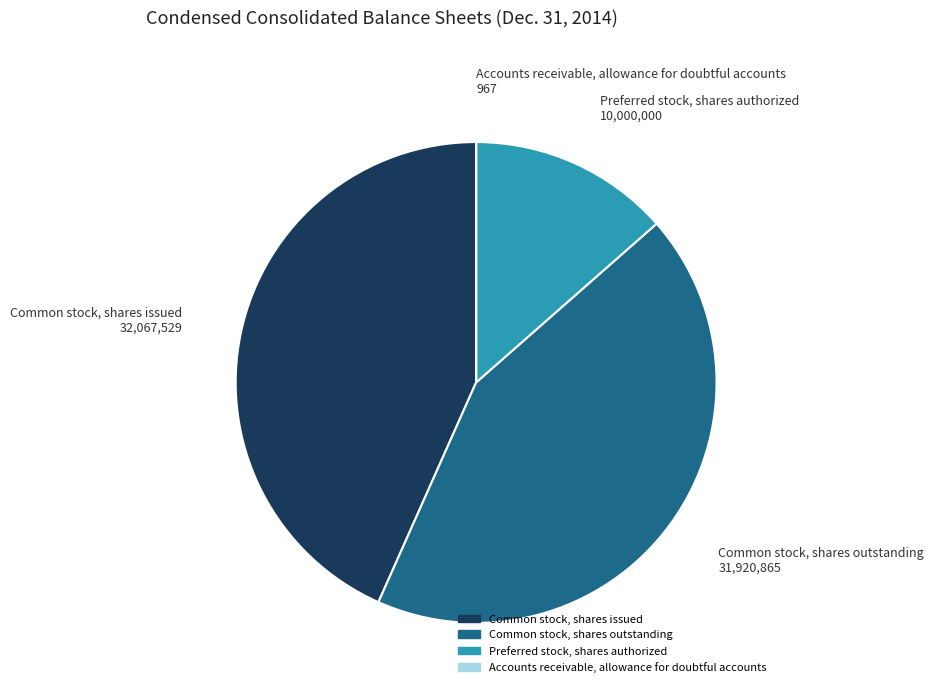

True or false: Preferred stock, shares authorized accounts for 14% of the total.

True